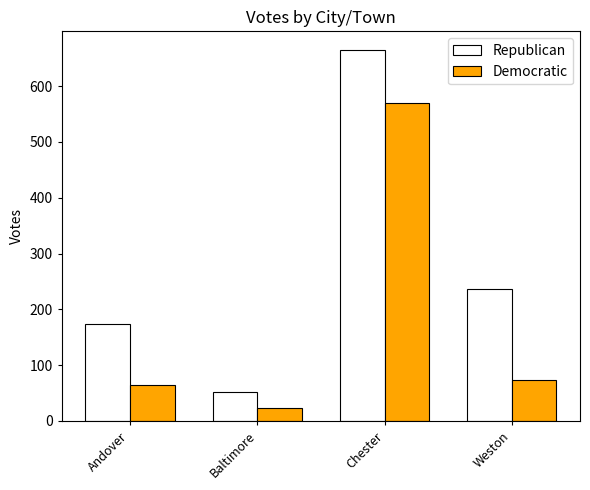

Which series changed the most between Baltimore and Chester?

Republican